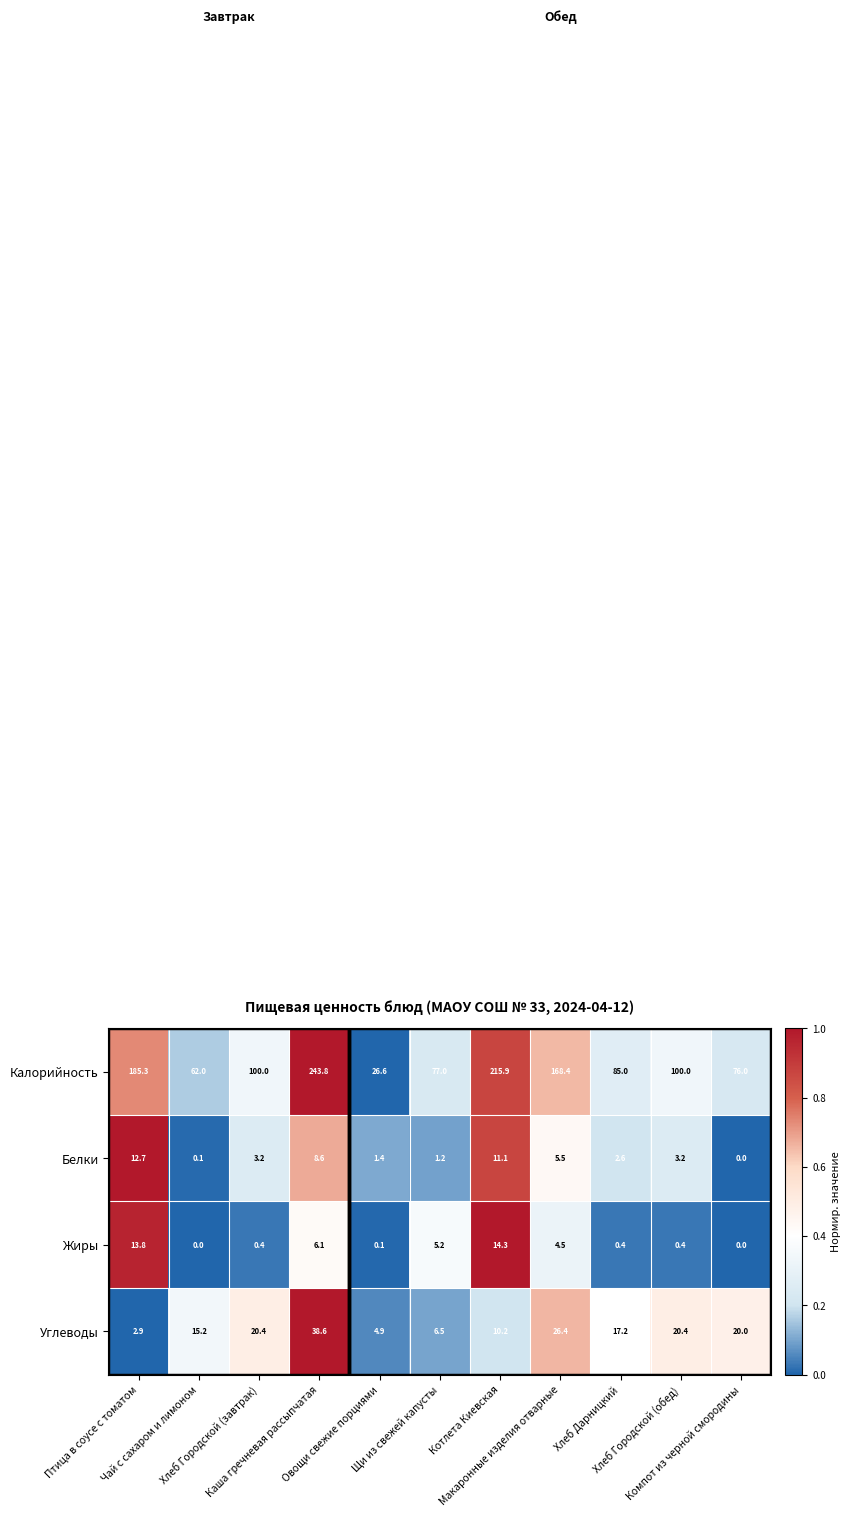

List the series in order of their peak value, lowest first.

Белки, Жиры, Углеводы, Калорийность